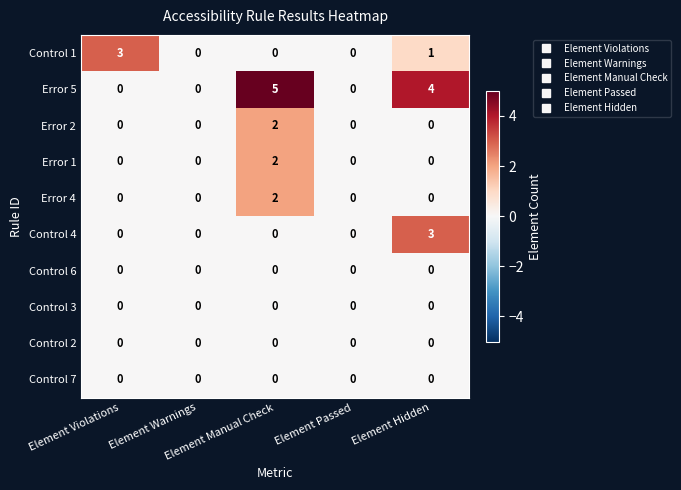

Which series has the largest total across all categories?

Error 5